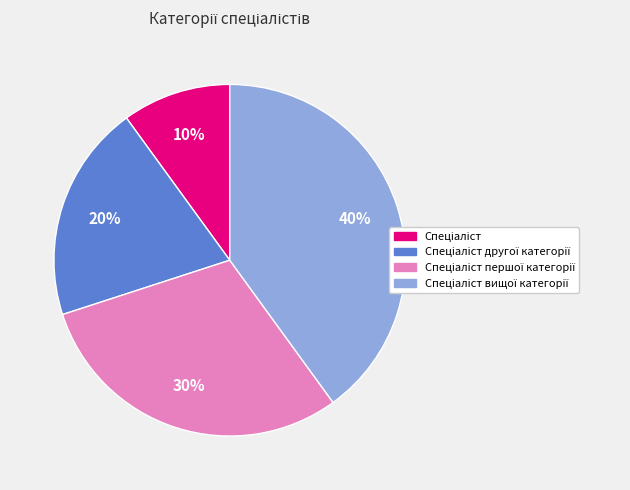

Does any single category account for the majority?

No